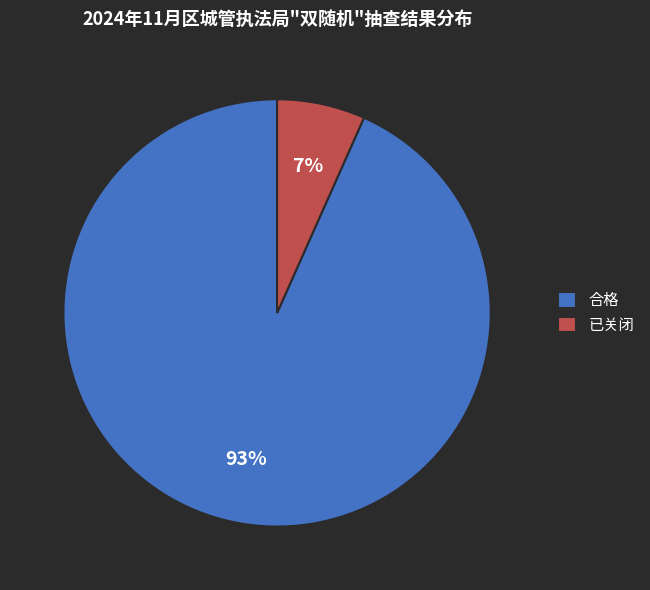

Does any single category account for the majority?

Yes